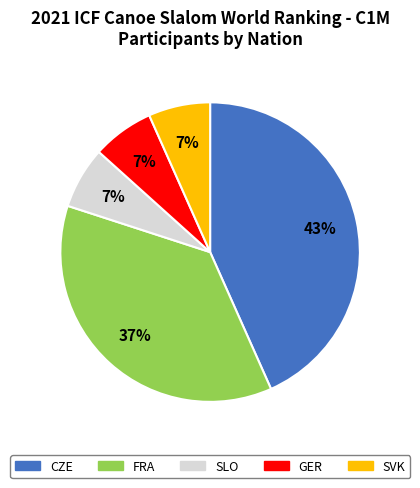

To the nearest percent, what portion does SLO represent?

7%